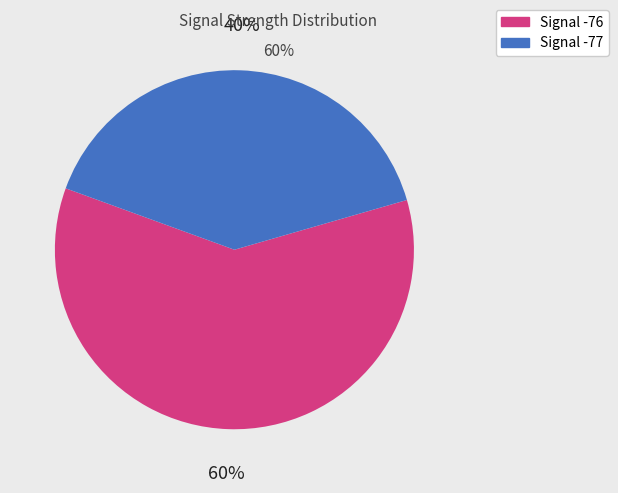

To the nearest percent, what is the average slice percentage?

50%